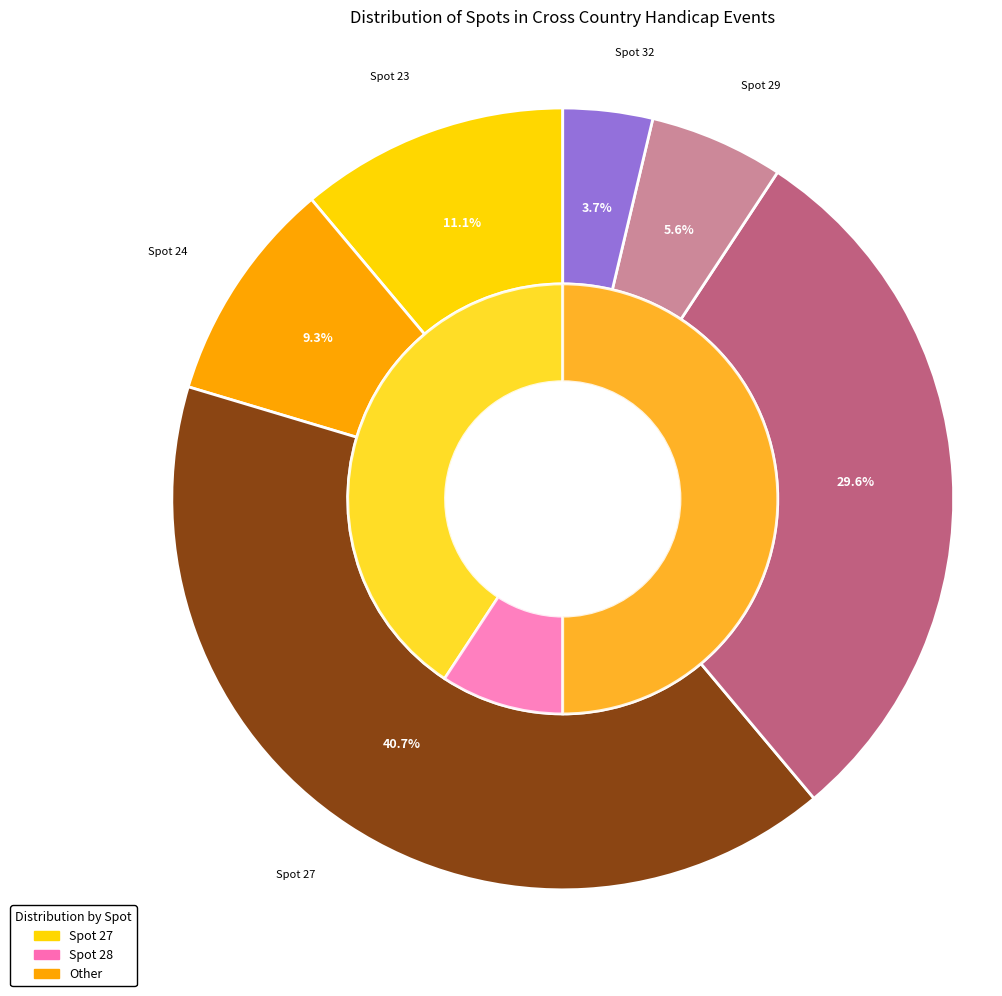

Does any single category account for the majority?

No